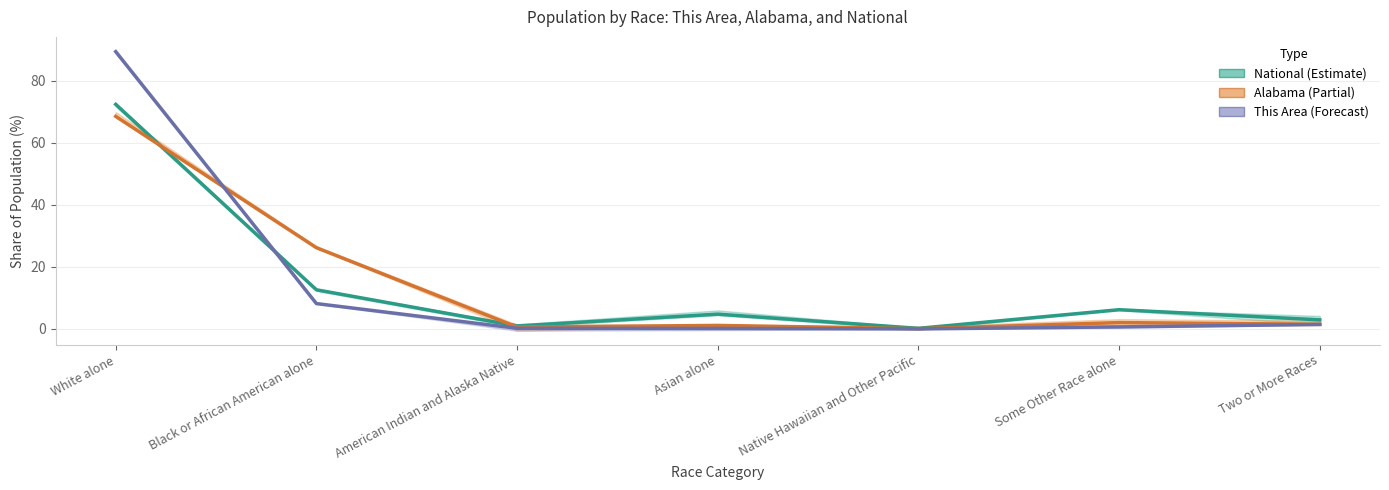

Between Some Other Race alone and Two or More Races, which is larger?

Some Other Race alone